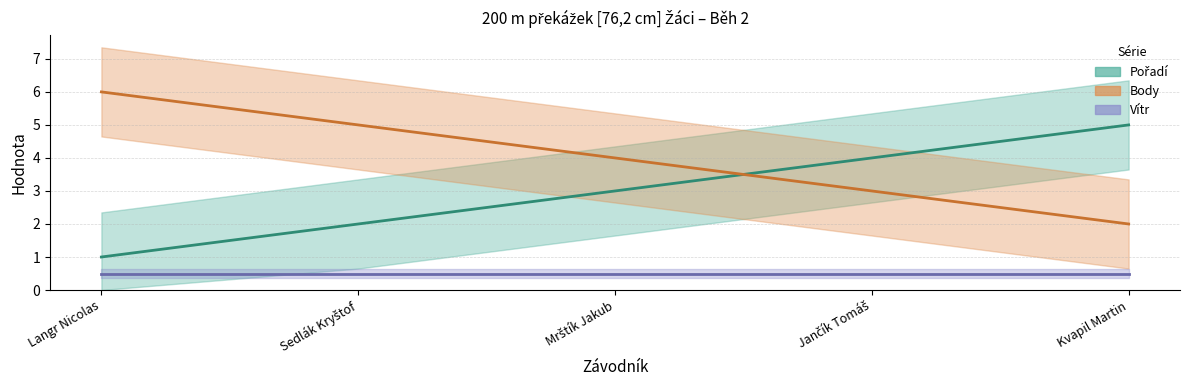

What is the value of the Body (střed) point at the 5th from the left?

2.0